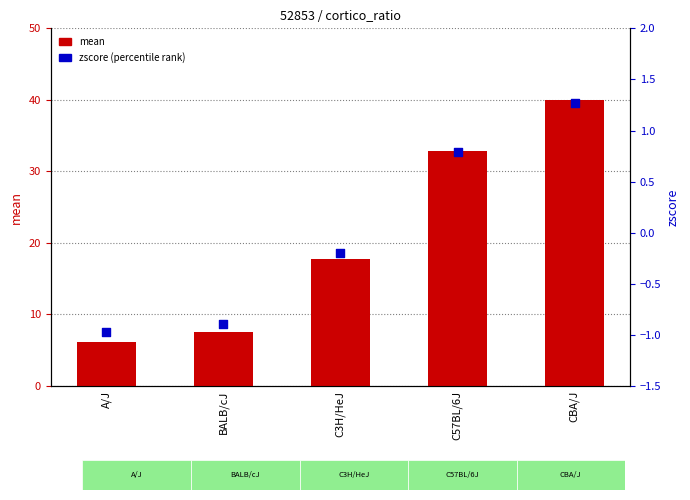

Which series has the largest total across all categories?

mean